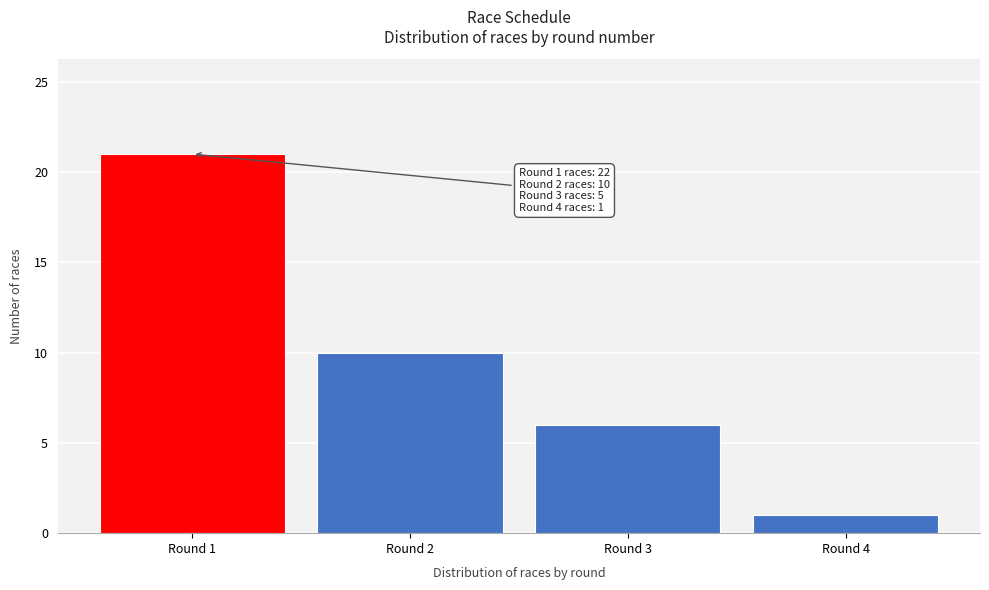

Reading left to right, what are all the values shown in this chart?

21	10	6	1